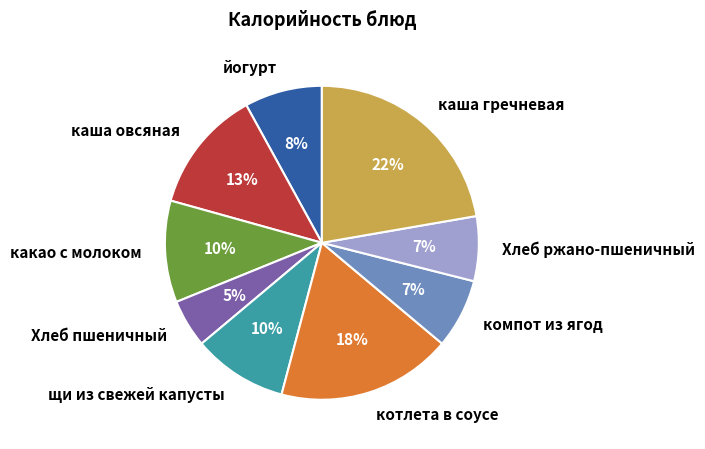

How many segments does this pie chart have?

9